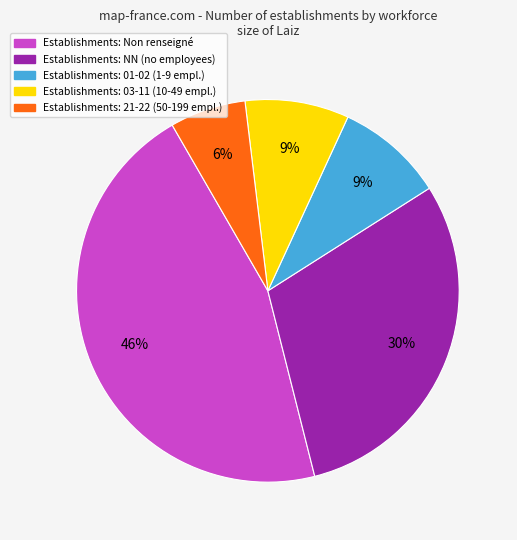

Combined, do Establishments: Non renseigné and Establishments: 21-22 (50-199 empl.) account for over 50%?

Yes